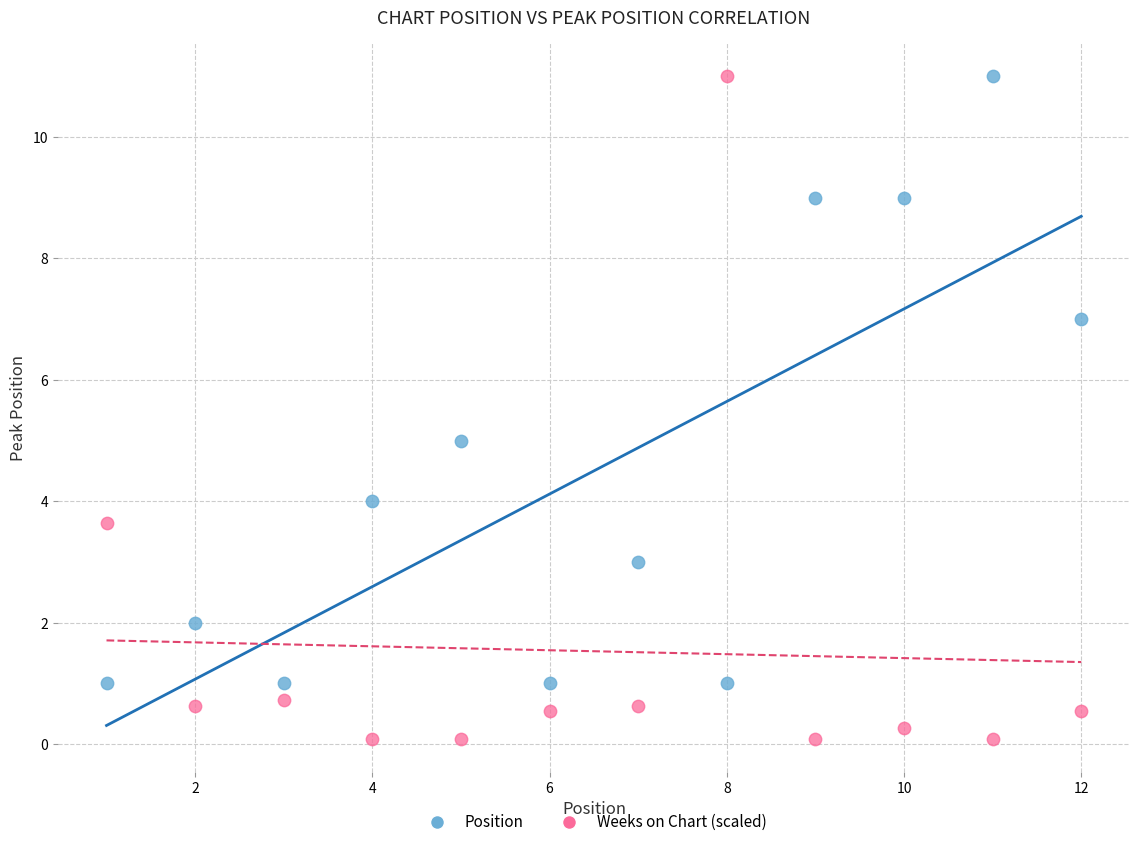

What is the X range (max minus min) for the scatter plot?

11.0